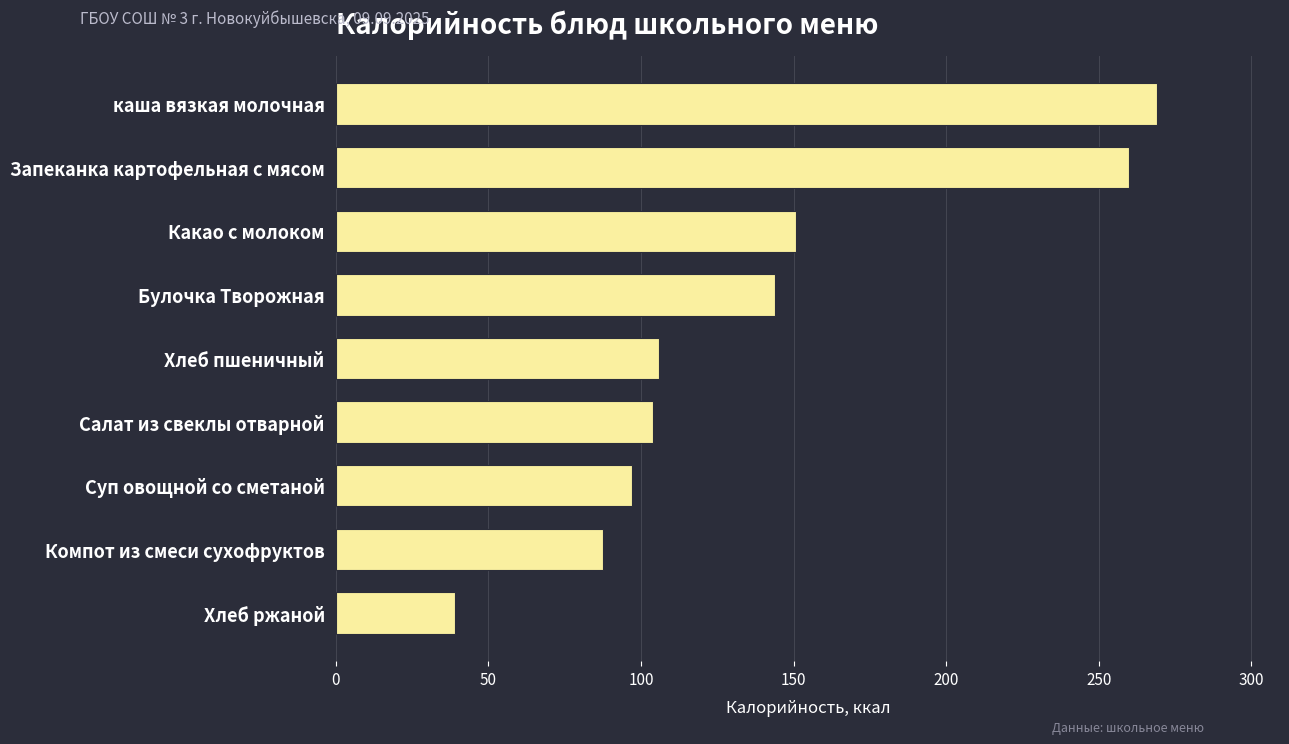

Reading top to bottom, transcribe all the data shown in this chart.

269.0	260.0	150.8	144.0	106.0	104.0	96.9	87.6	39.0